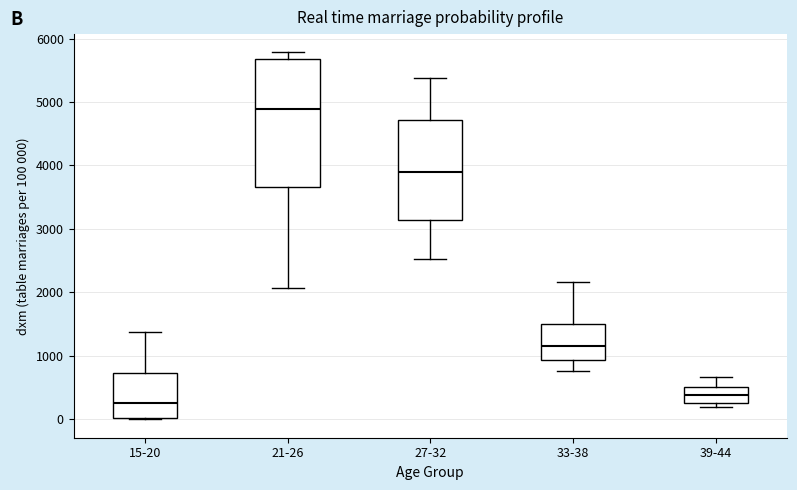

Where is the lower edge of the box for 21-26 on the y-axis? The values are not printed on the chart, so give them approximately, as read against the axis.

3700